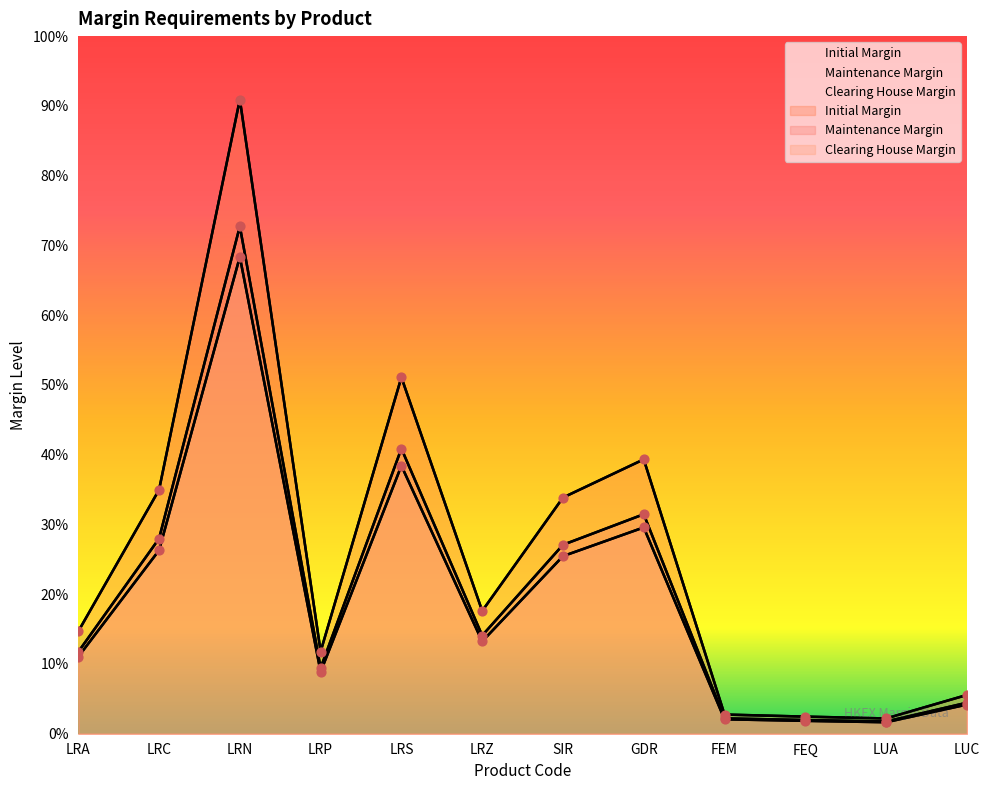

What is the total value across all series at LRN?

118856